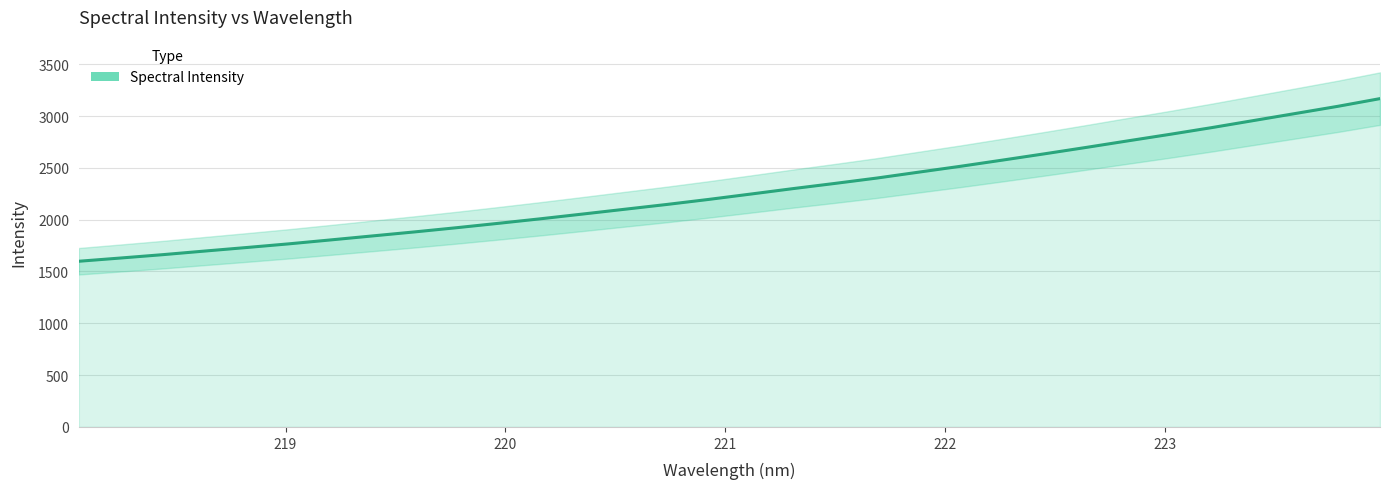

What is the value of the 28th point from the left?

2889.3